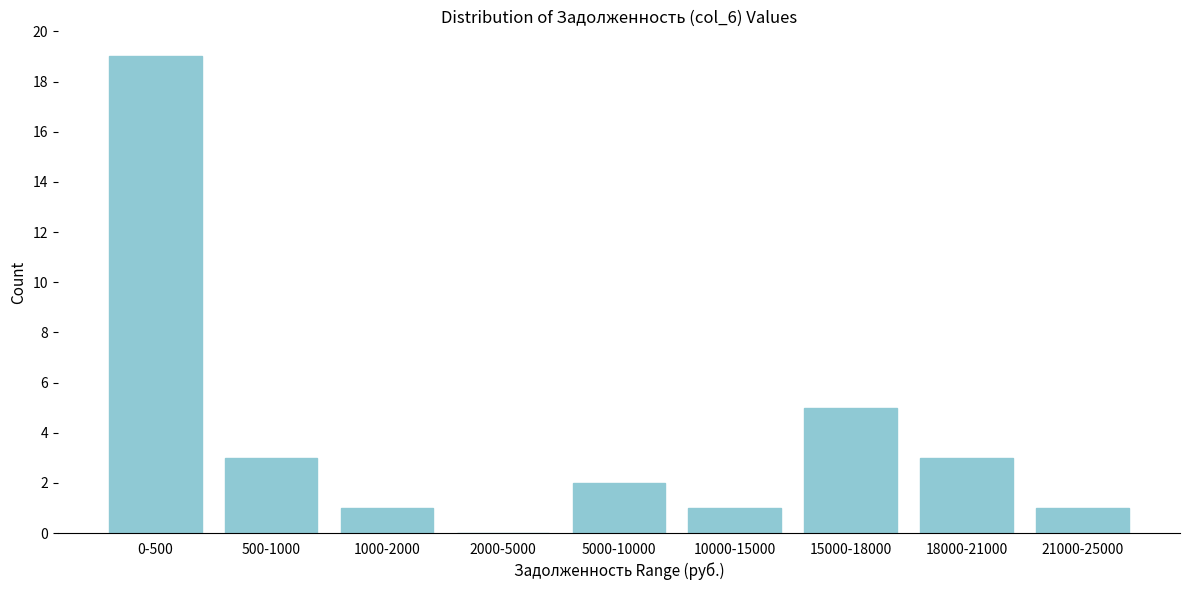

Reading left to right, transcribe all the data shown in this chart.

0-500=19	500-1000=3	1000-2000=1	2000-5000=0	5000-10000=2	10000-15000=1	15000-18000=5	18000-21000=3	21000-25000=1